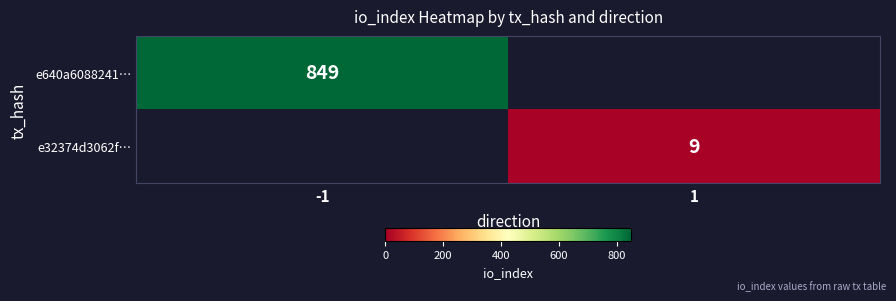

True or false: e32374d3062f… has a value of 9 at 1.

True